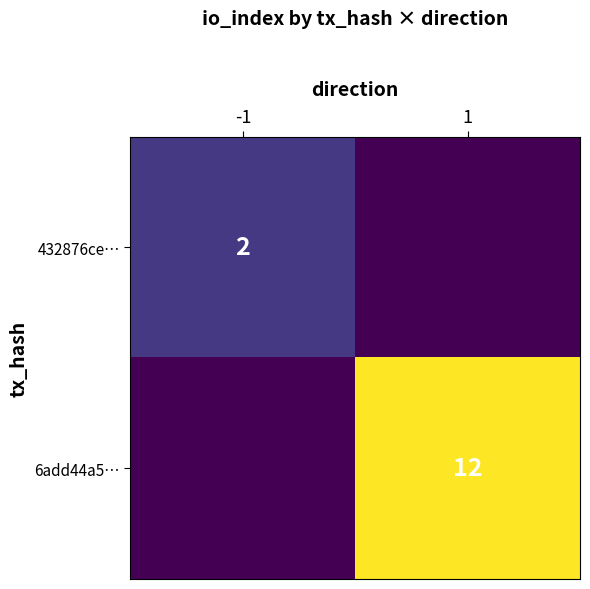

Is the value of 6add44a5… at 1 greater than the value of 432876ce… at -1?

Yes